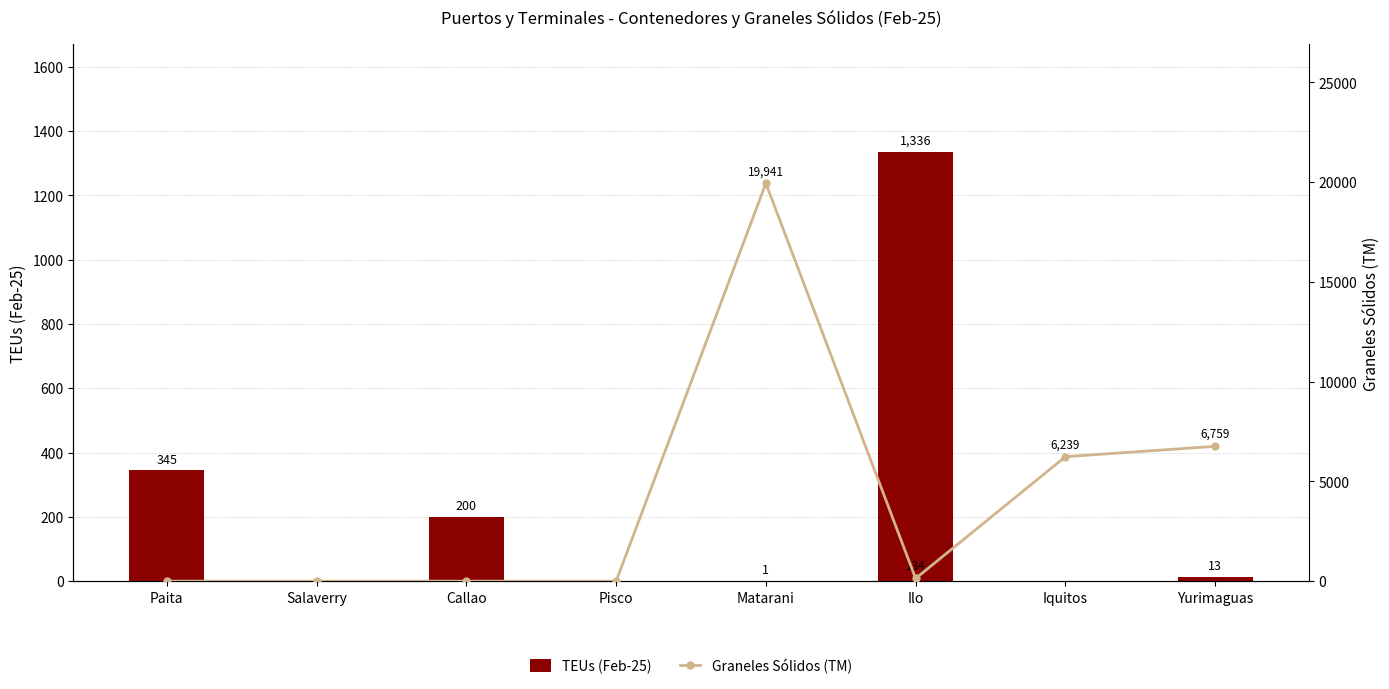

Reading left to right, transcribe all the data shown in this chart.

TEUs (Feb-25): 345.0	0.0	200.0	0.0	1.0	1336.0	0.0	13.0
Graneles Sólidos (TM): 0.0	0.0	0.0	0.0	19941.3	134.0	6239.0	6759.3